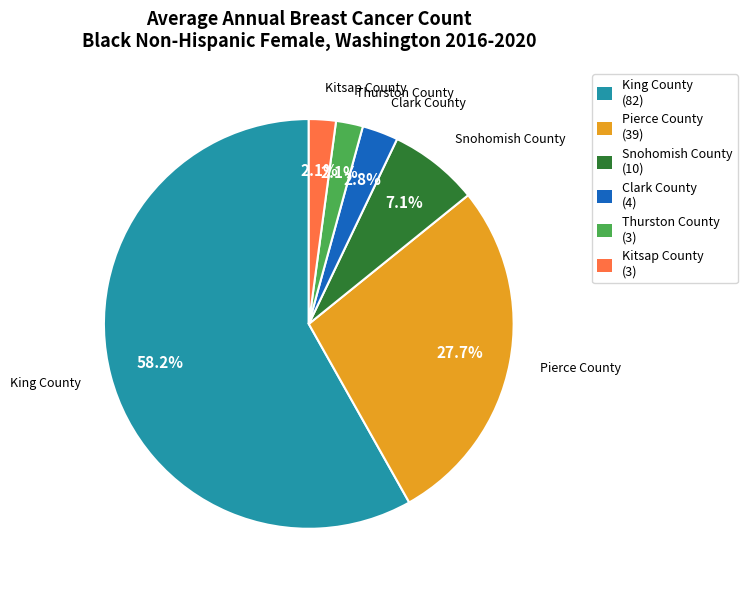

Which slice is the largest?

King County